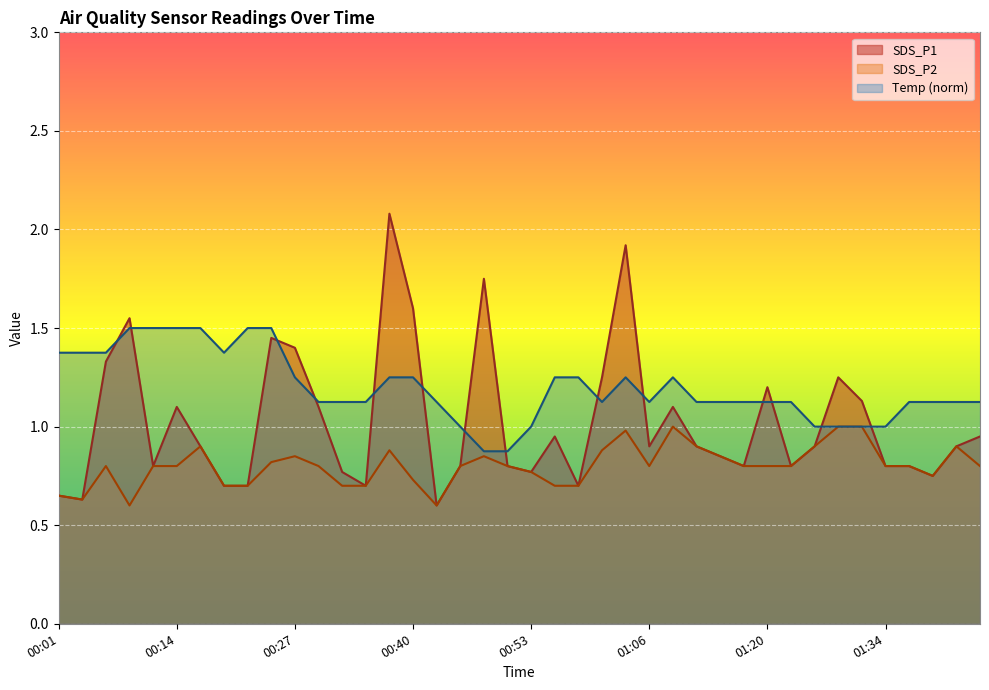

Where do SDS_P1 and Temp first cross each other?

00:06 and 00:09